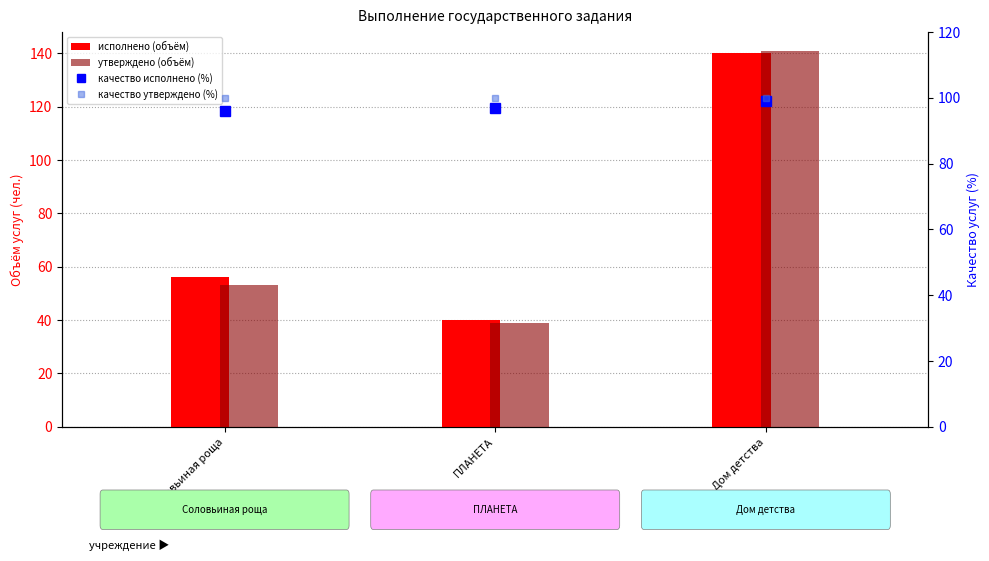

How many groups of bars are there?

3